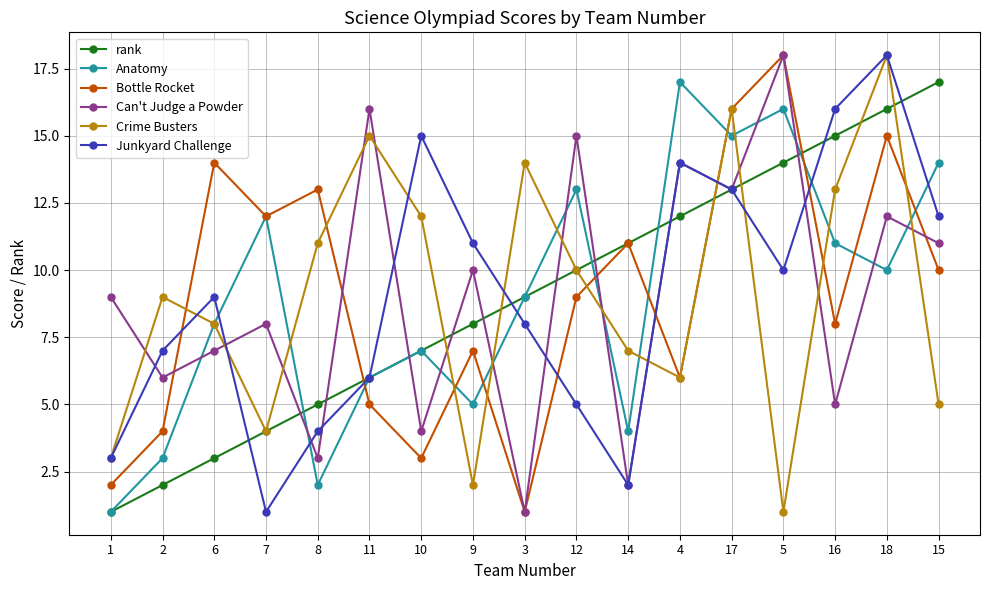

Between 2 and 8, which series saw the biggest shift?

Bottle Rocket